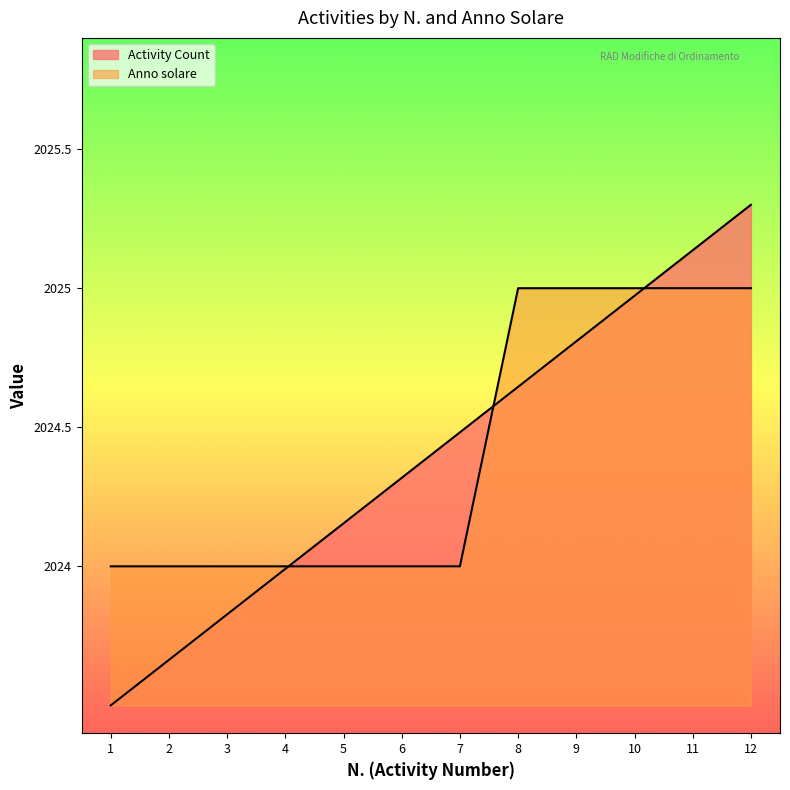

What is the sum of the Activity Count values at 8 and 4?

4048.6